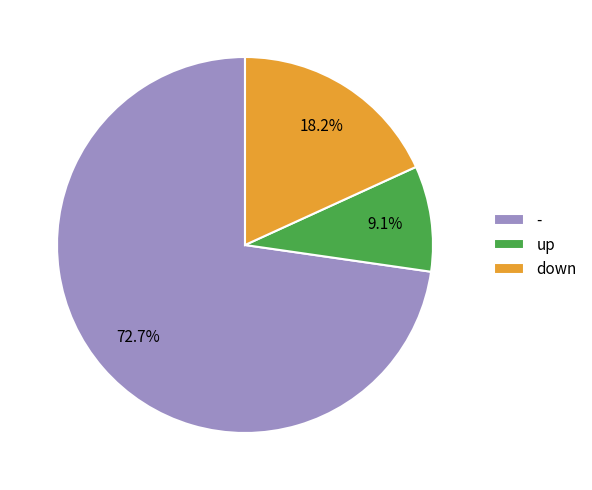

Which slice is the smallest?

up